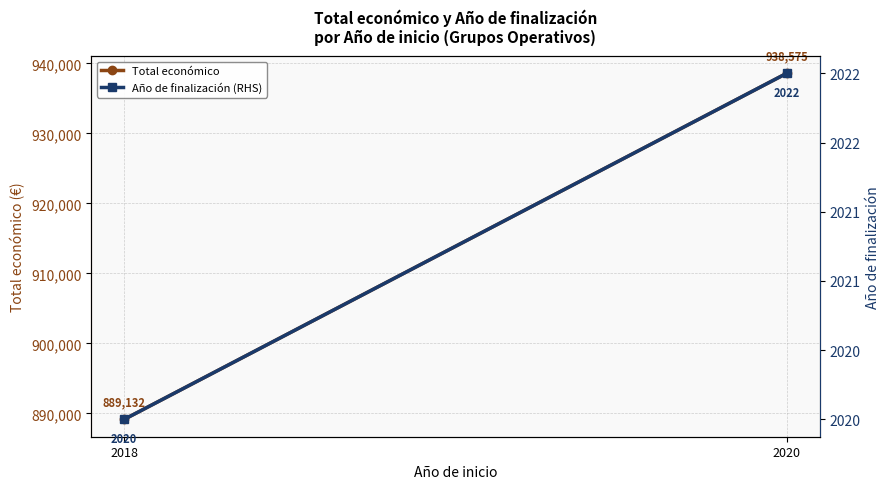

List the labels in order of Año de finalización (RHS) value, smallest first.

2018, 2020